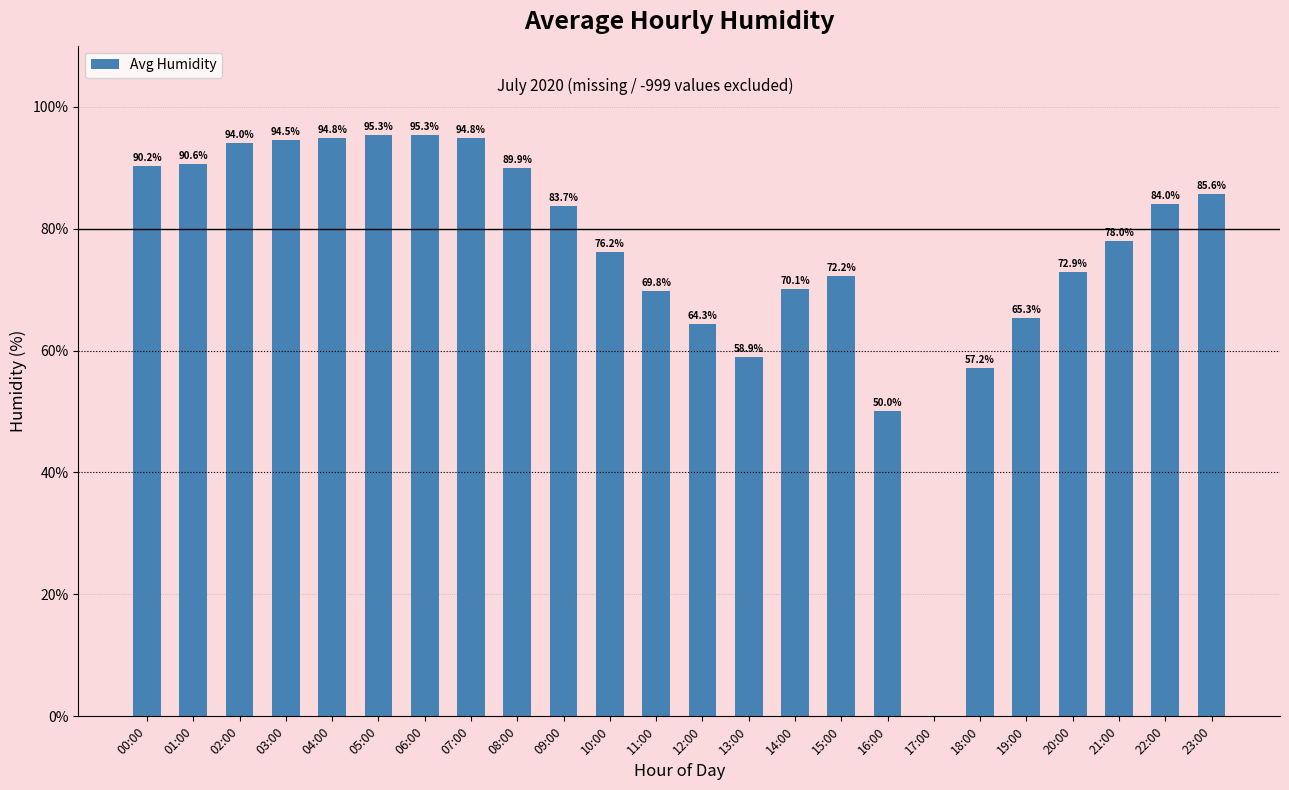

Is it true that the value at 19:00 is 36.1?

False